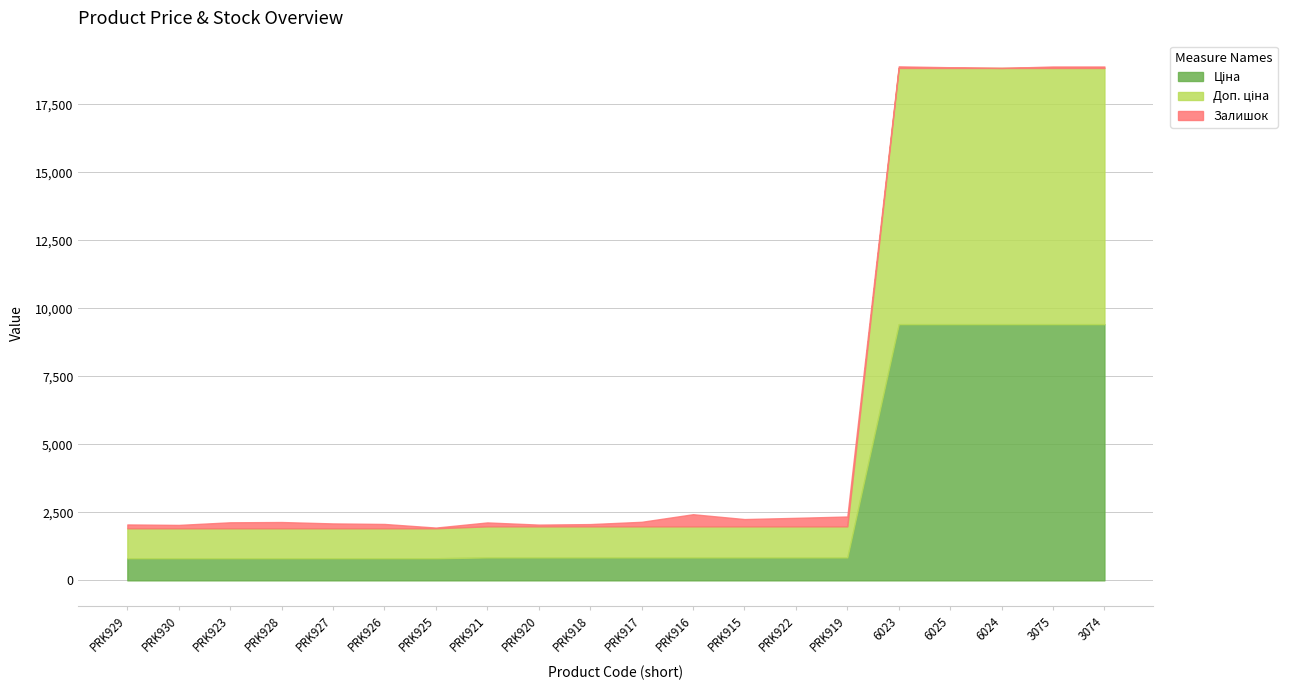

Reading left to right, transcribe all the data shown in this chart.

Ціна: 813.0	813.0	813.0	813.0	813.0	813.0	813.0	842.8	842.8	842.8	842.8	842.8	842.8	842.8	842.8	9416.9	9416.9	9416.9	9416.9	9416.9
Доп. ціна: 1101.8	1101.8	1101.8	1101.8	1101.8	1101.8	1101.8	1142.1	1142.1	1142.1	1142.1	1142.1	1142.1	1142.1	1142.1	9416.9	9416.9	9416.9	9416.9	9416.9
Залишок: 140.0	123.0	219.0	229.0	178.0	158.0	25.0	144.0	64.0	83.0	167.0	446.0	268.0	313.0	362.0	59.0	27.0	1.0	54.0	54.0